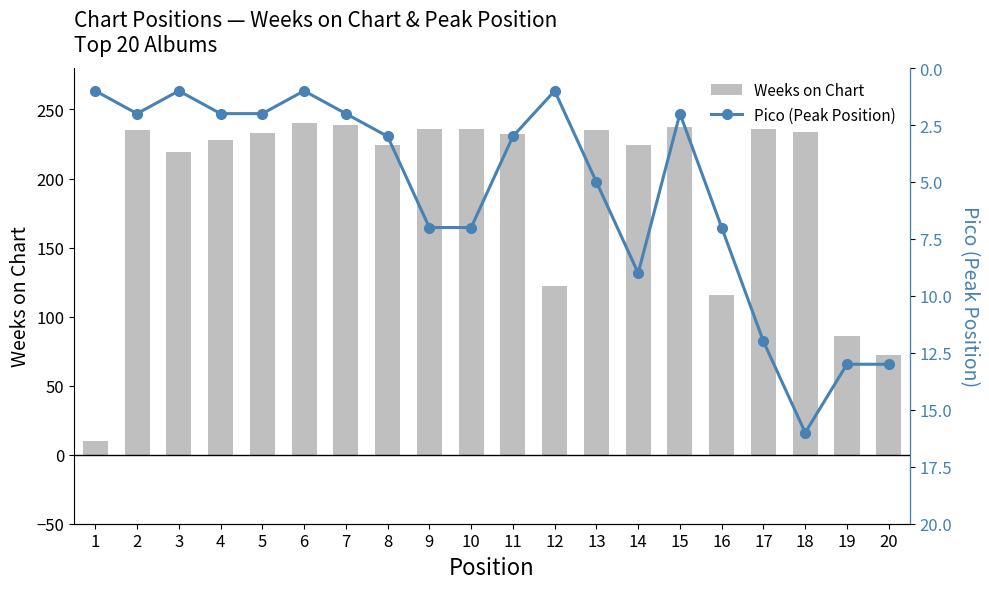

At how many categories does at least one series exceed 228?

11